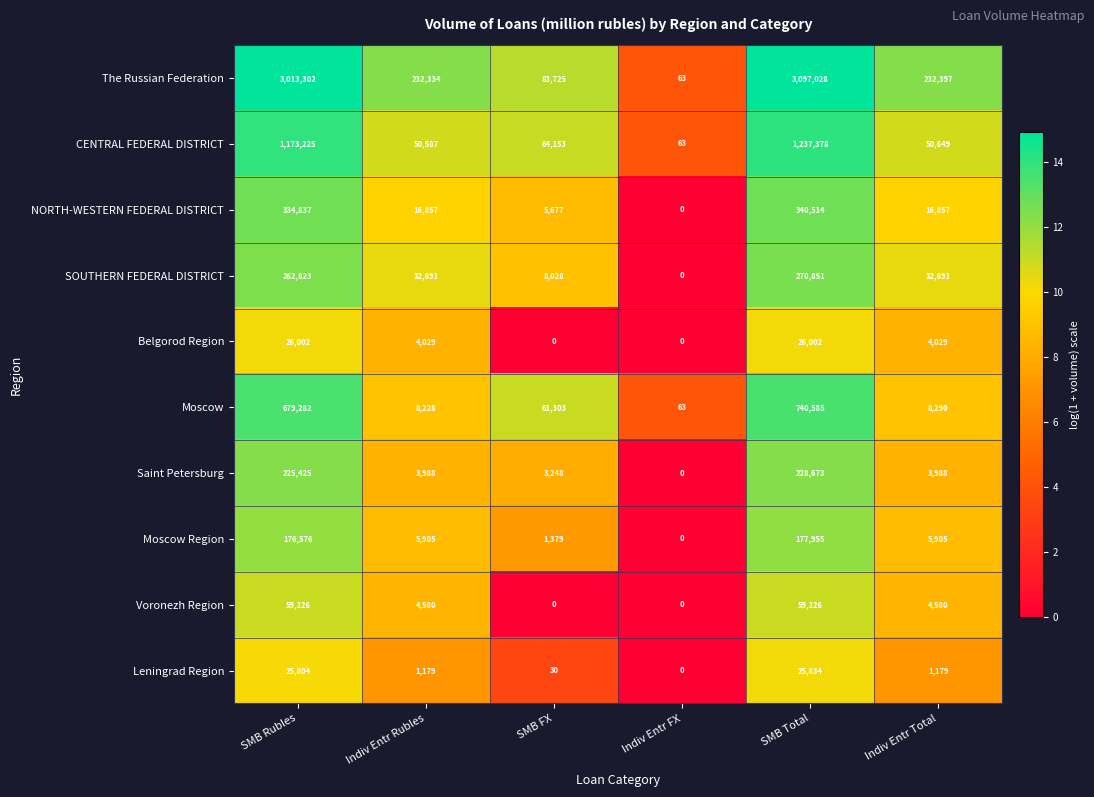

Which series has the largest range (max minus min)?

The Russian Federation